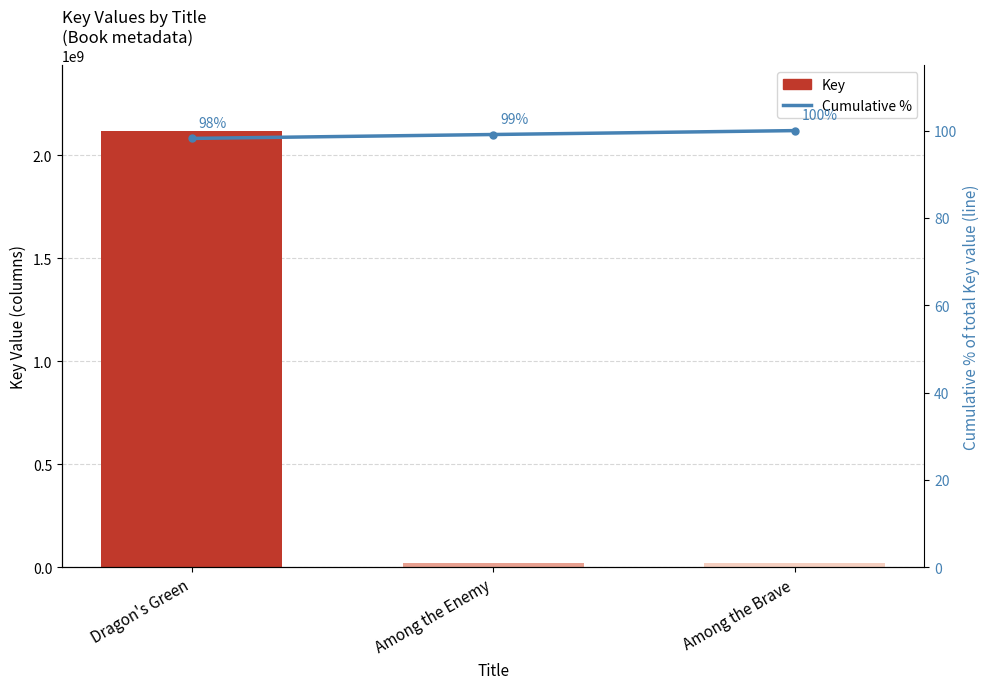

What is the total value across all series at Dragon's Green?

2119456255.2